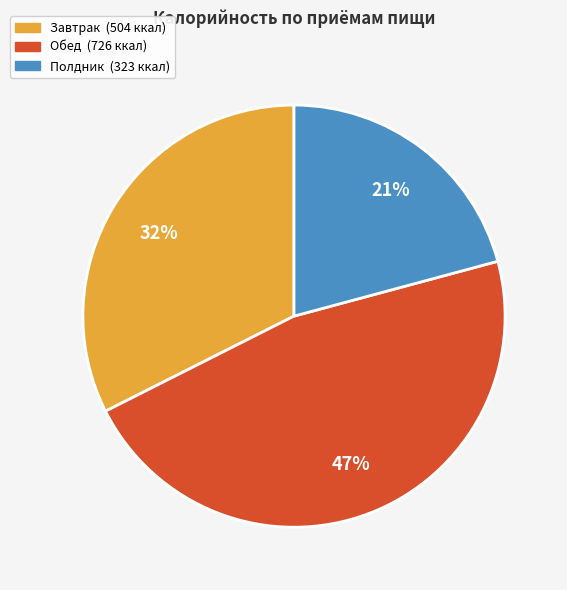

What is the largest slice in the pie chart?

Обед